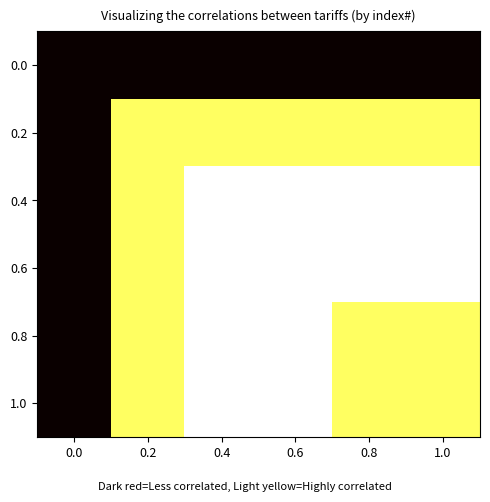

Reading left to right, list all the values displayed in this chart.

0.0: 0.0=0.0	0.2=0.0	0.4=0.0	0.6=0.0	0.8=0.0	1.0=0.0
0.2: 0.0=0.0	0.2=0.8	0.4=0.8	0.6=0.8	0.8=0.8	1.0=0.8
0.4: 0.0=0.0	0.2=0.8	0.4=1.0	0.6=1.0	0.8=1.0	1.0=1.0
0.6: 0.0=0.0	0.2=0.8	0.4=1.0	0.6=1.0	0.8=1.0	1.0=1.0
0.8: 0.0=0.0	0.2=0.8	0.4=1.0	0.6=1.0	0.8=0.8	1.0=0.8
1.0: 0.0=0.0	0.2=0.8	0.4=1.0	0.6=1.0	0.8=0.8	1.0=0.8